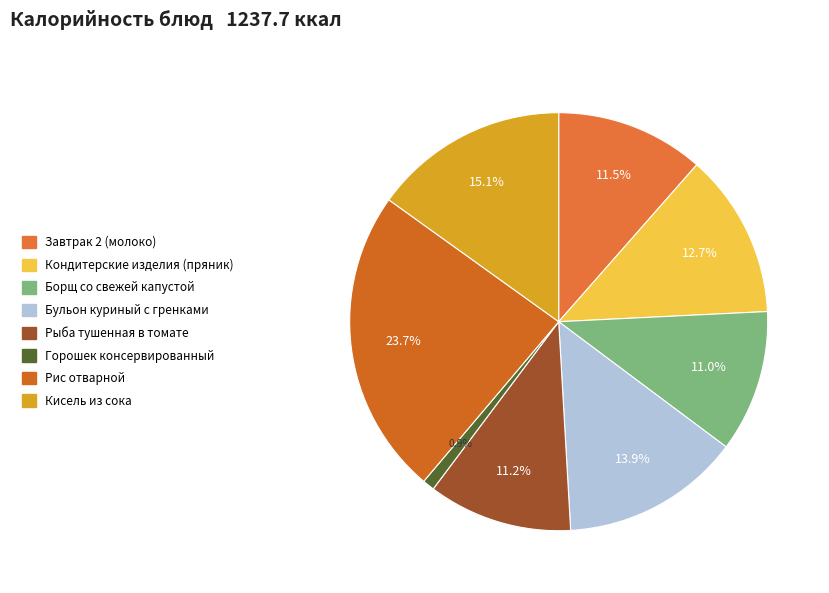

Which slice is the largest?

Рис отварной